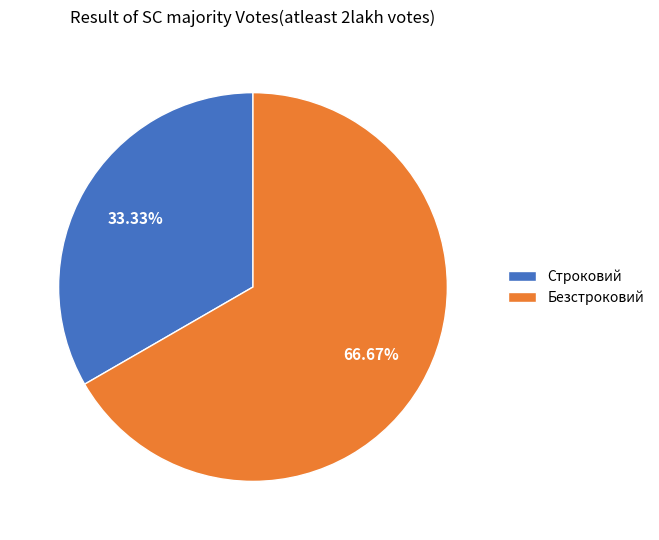

How many segments does this pie chart have?

2